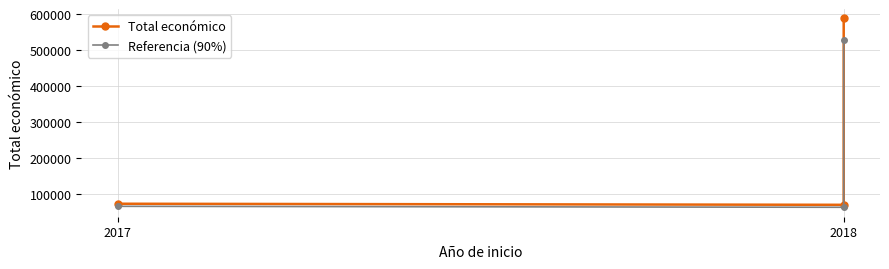

Between 2017 and 2018, which series saw the biggest shift?

Total económico